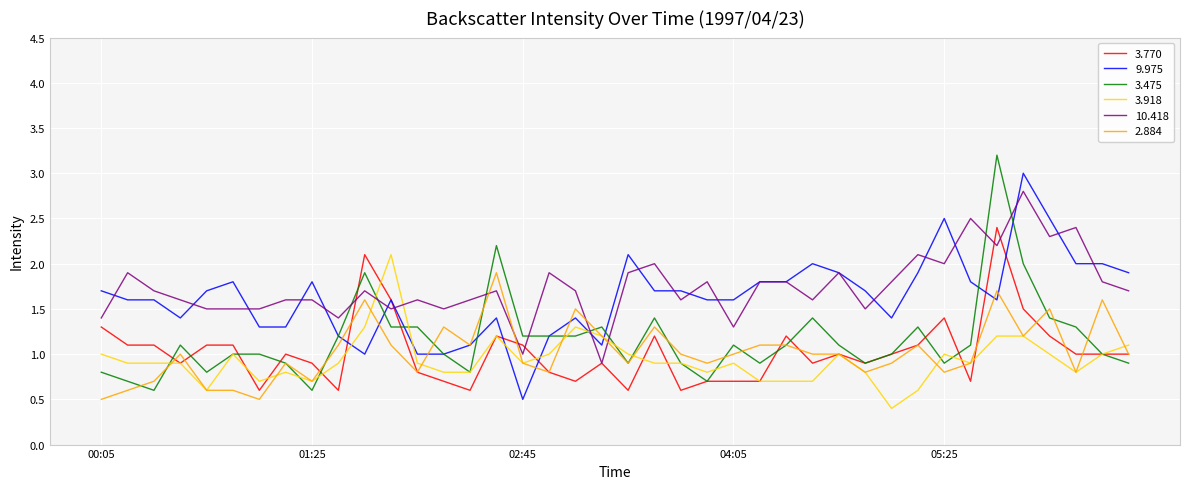

After their last crossing, which series has the higher values: 2.884 or 3.475?

2.884